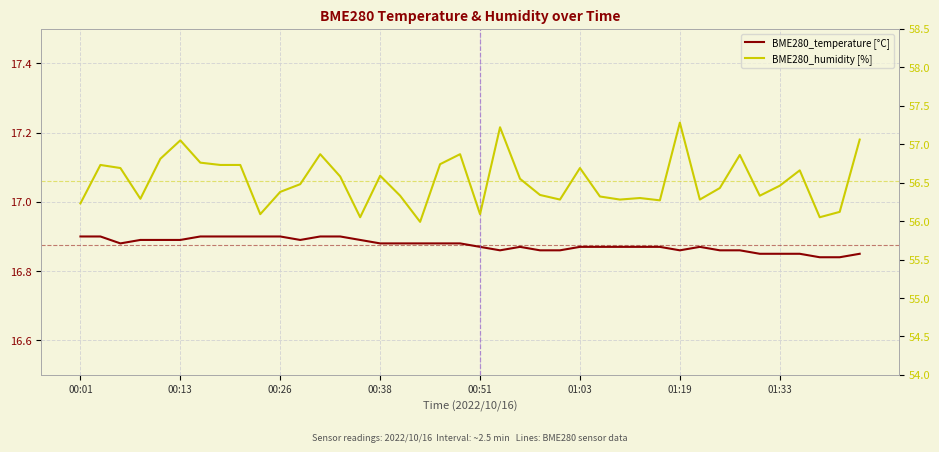

Which series has the largest total across all categories?

BME280_humidity [%]